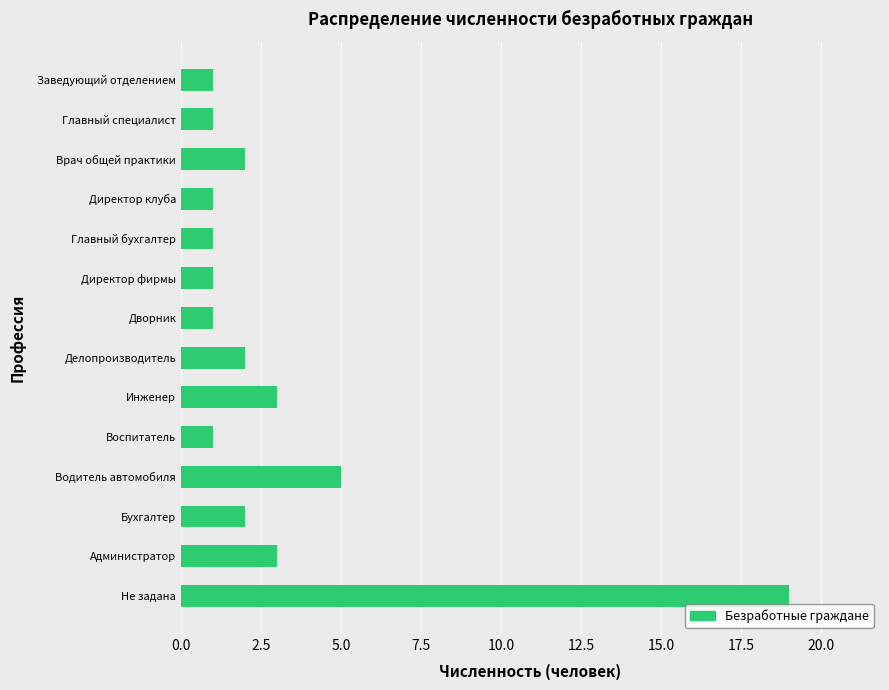

Between Не задана and Воспитатель, which is larger?

Не задана